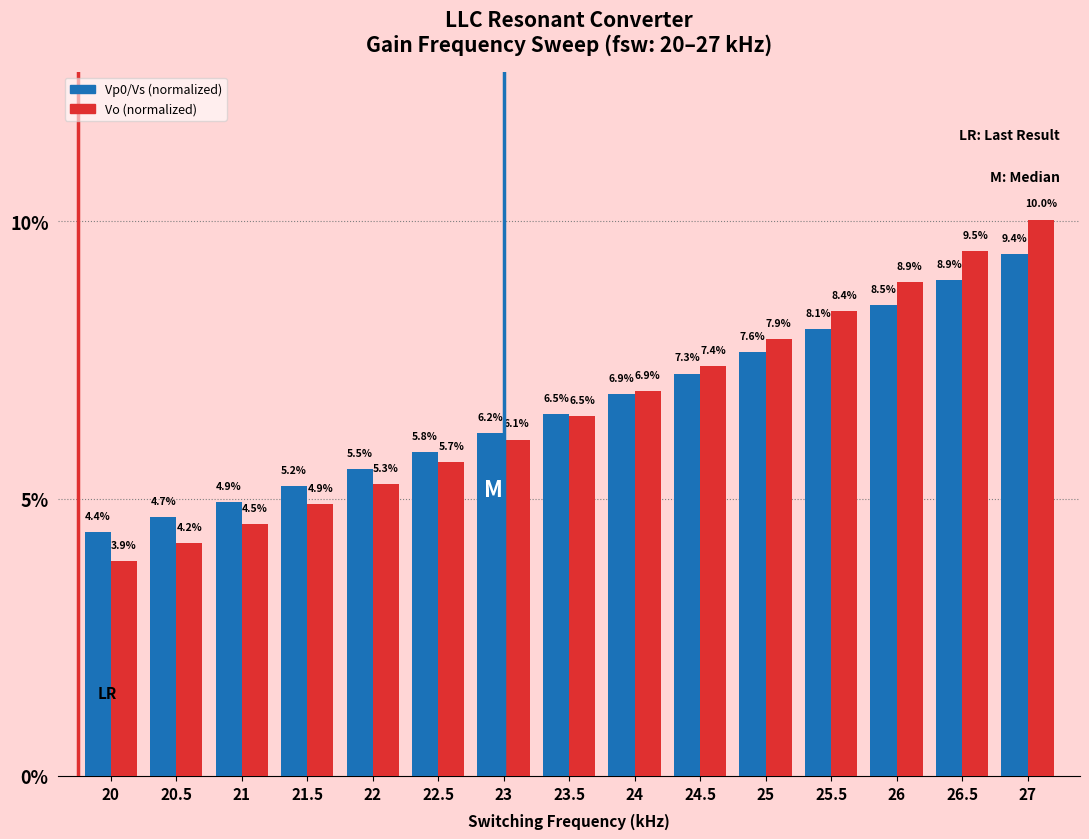

Reading left to right, extract all data points from this chart.

Vp0/Vs (normalized): 4.4	4.7	4.9	5.2	5.5	5.8	6.2	6.5	6.9	7.3	7.6	8.1	8.5	8.9	9.4
Vo (normalized): 3.9	4.2	4.5	4.9	5.3	5.7	6.1	6.5	6.9	7.4	7.9	8.4	8.9	9.5	10.0